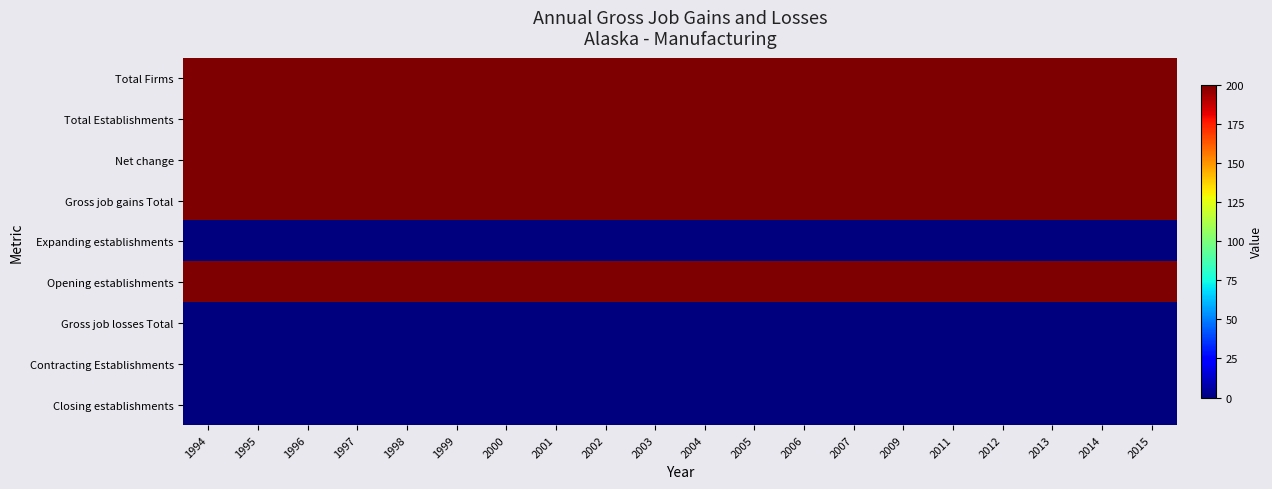

Which series has the largest total across all categories?

Total Firms